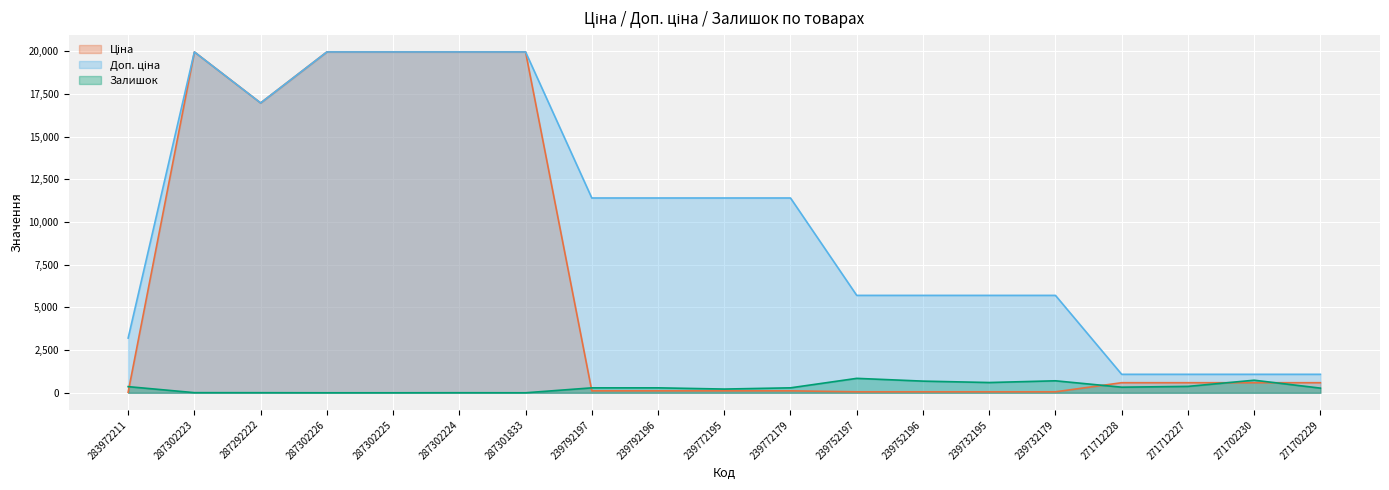

True or false: Ціна has more than 1 points higher than both neighbors.

False